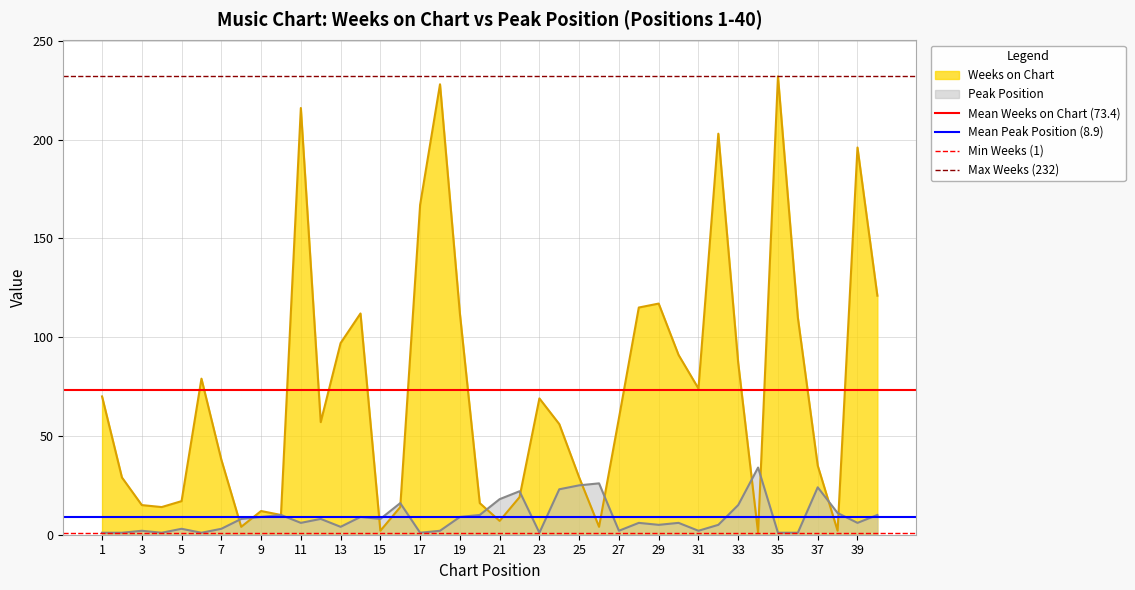

What is the maximum value for Peak Position?

34